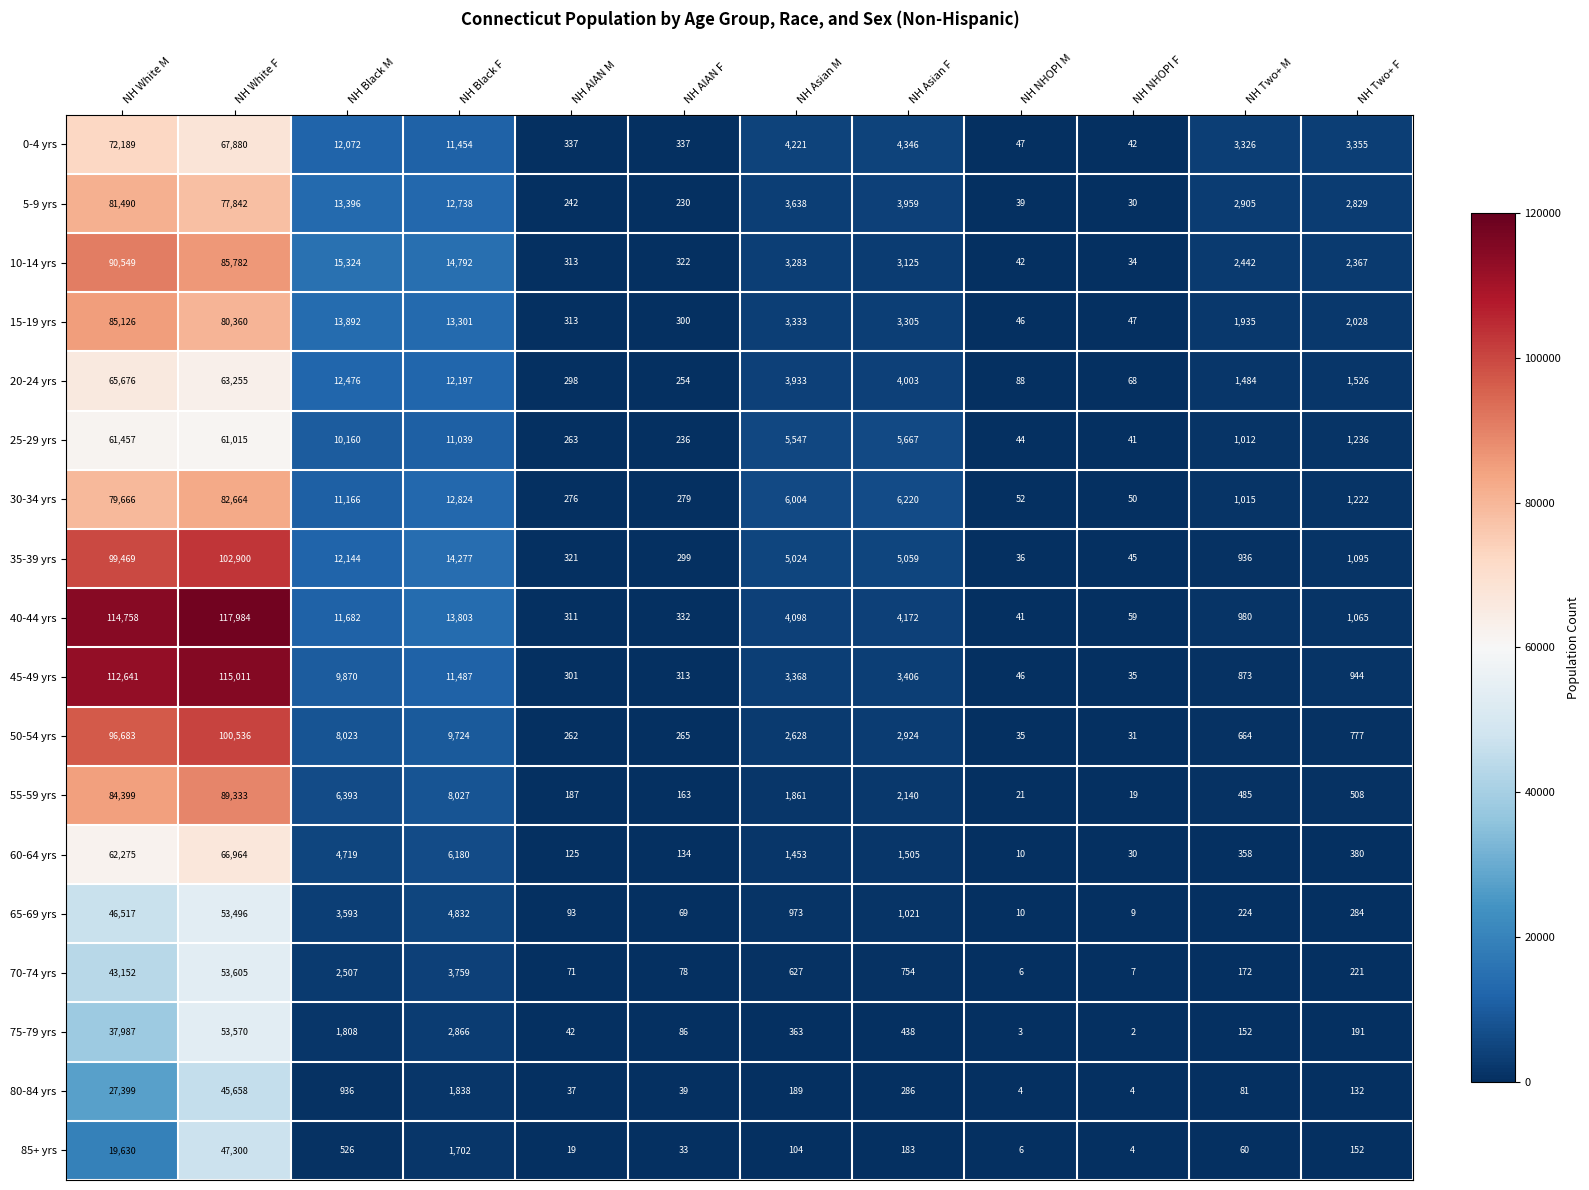

At NH Asian M, list the series in order from largest to smallest.

30-34 yrs, 25-29 yrs, 35-39 yrs, 0-4 yrs, 40-44 yrs, 20-24 yrs, 5-9 yrs, 45-49 yrs, 15-19 yrs, 10-14 yrs, 50-54 yrs, 55-59 yrs, 60-64 yrs, 65-69 yrs, 70-74 yrs, 75-79 yrs, 80-84 yrs, 85+ yrs